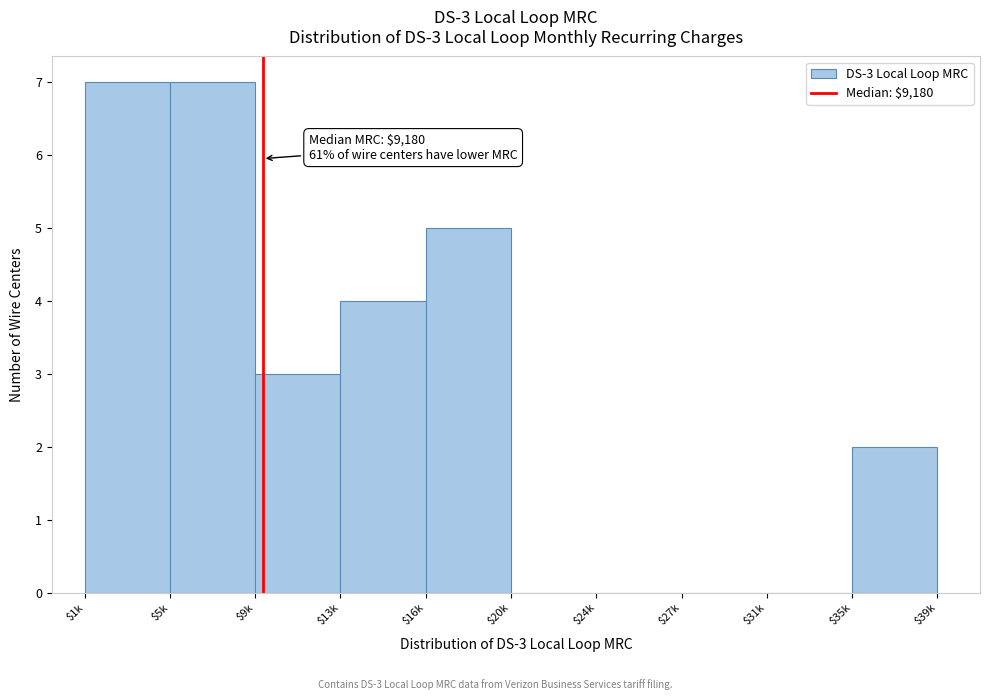

What is the sum of all values?

28